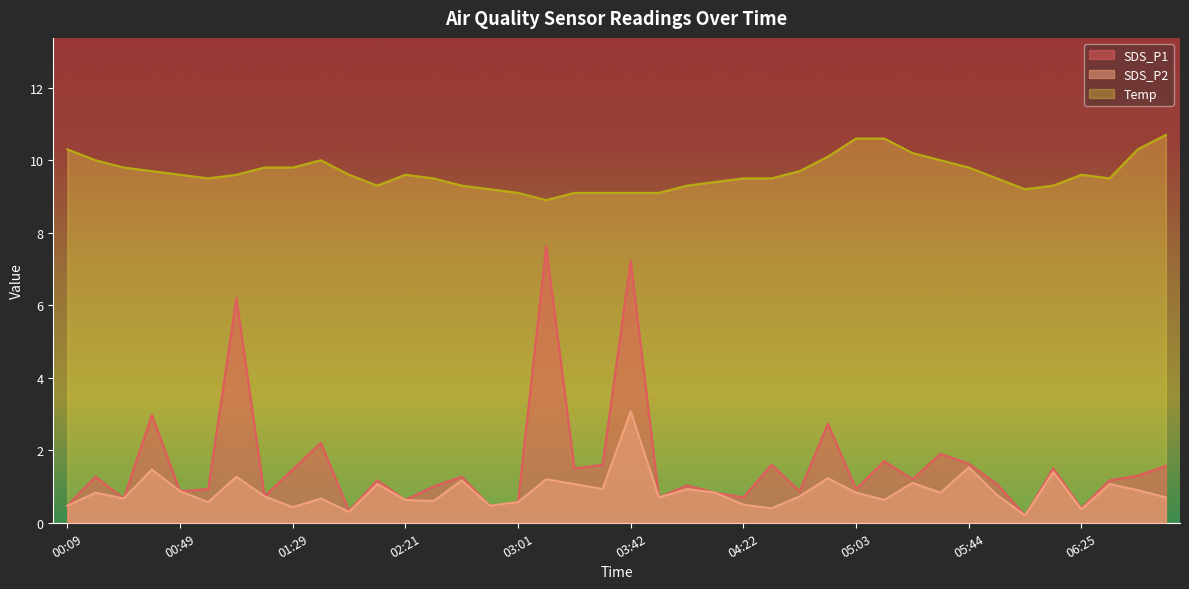

At 02:41, list the series in order from largest to smallest.

Temp, SDS_P1, SDS_P2